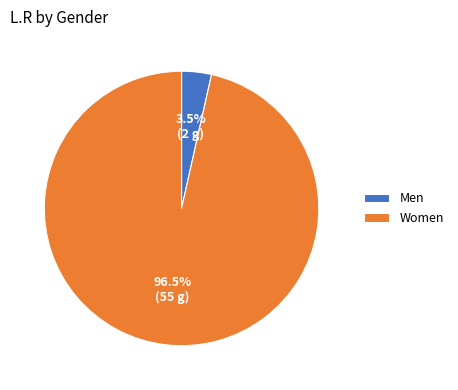

Which category has the smallest portion of the pie?

Men